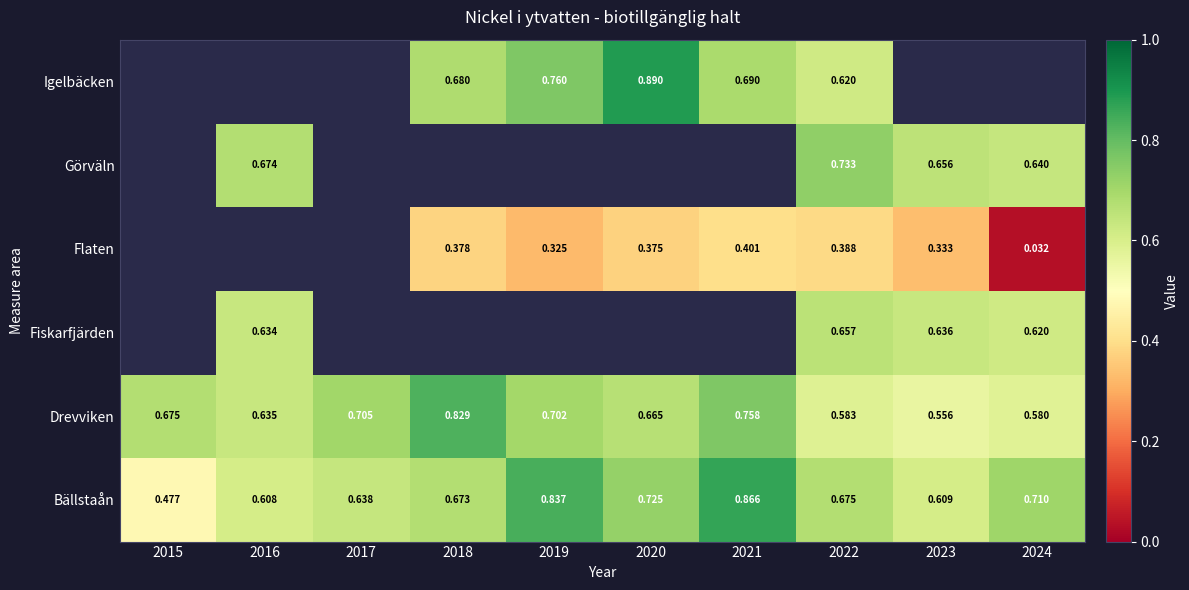

What is the difference between the Bällstaån values at 2018 and 2015?

0.2